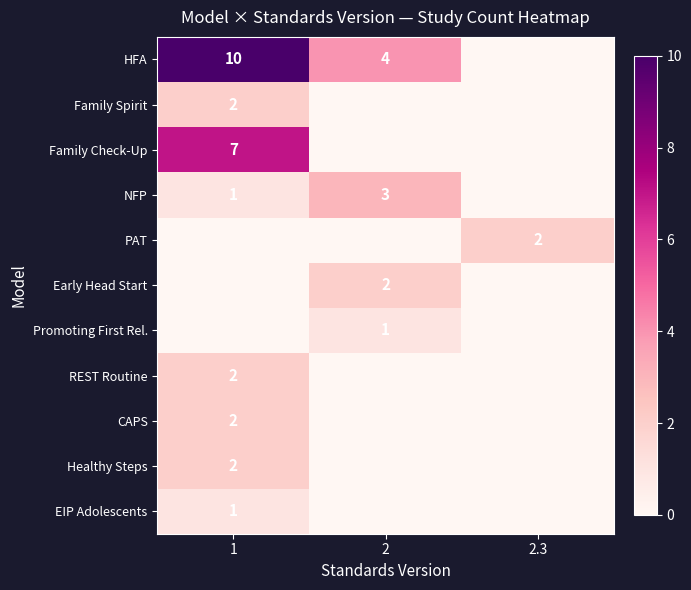

What is the spread (max minus min) of values at 2.3?

2